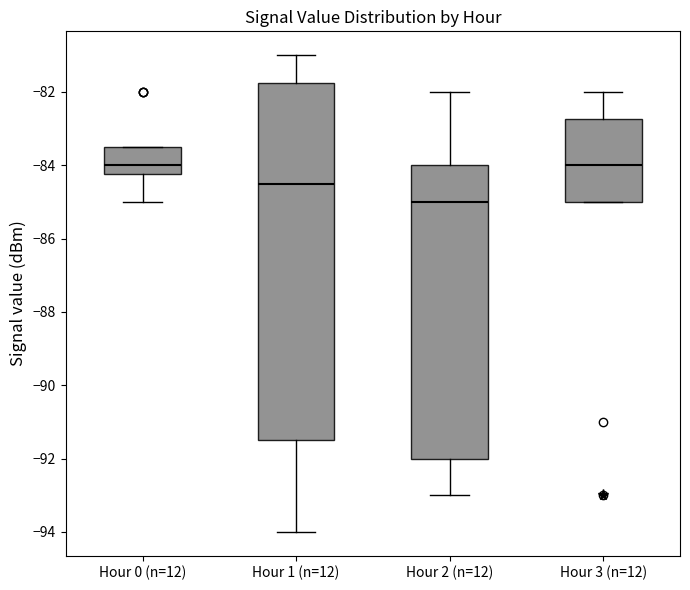

Which box has the lowest median line?

Hour 2 (n=12)